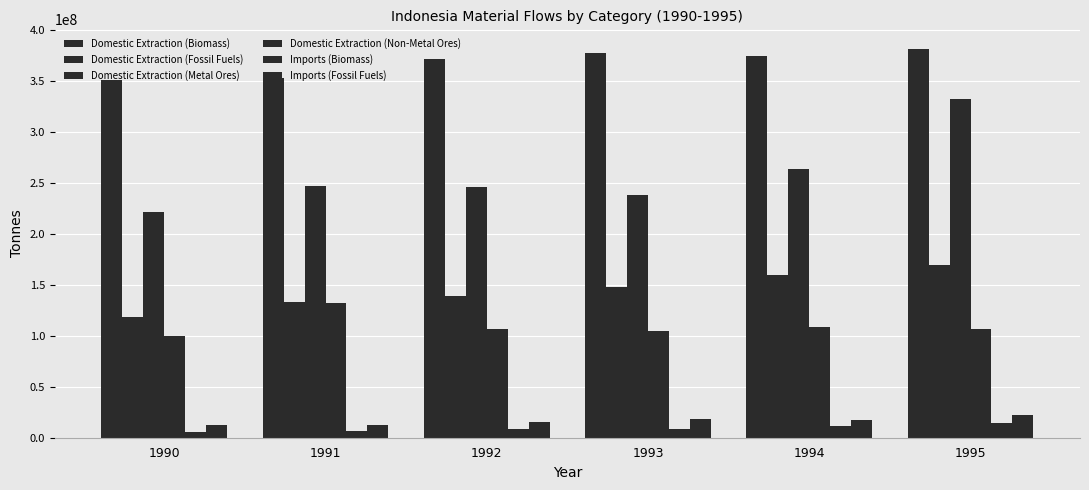

Count the number of categories in the chart.

6